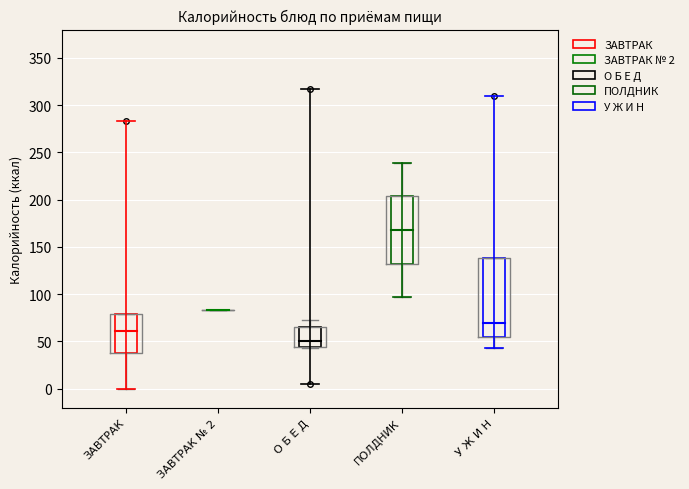

Reading left to right, read every box against the y-axis: the position of its median line, the range the box covers, and the ends of its whiskers. The values are not printed on the chart, so give them approximately, as read against the axis.

ЗАВТРАК: median 60, box 35 to 80, whiskers 0 to 80
ЗАВТРАК № 2: box collapsed to a line at 85, whiskers 85 to 85
О Б Е Д: median 50, box 45 to 65, whiskers 45 to 75
ПОЛДНИК: median 170, box 135 to 205, whiskers 95 to 240
У Ж И Н: median 70, box 55 to 140, whiskers 45 to 140